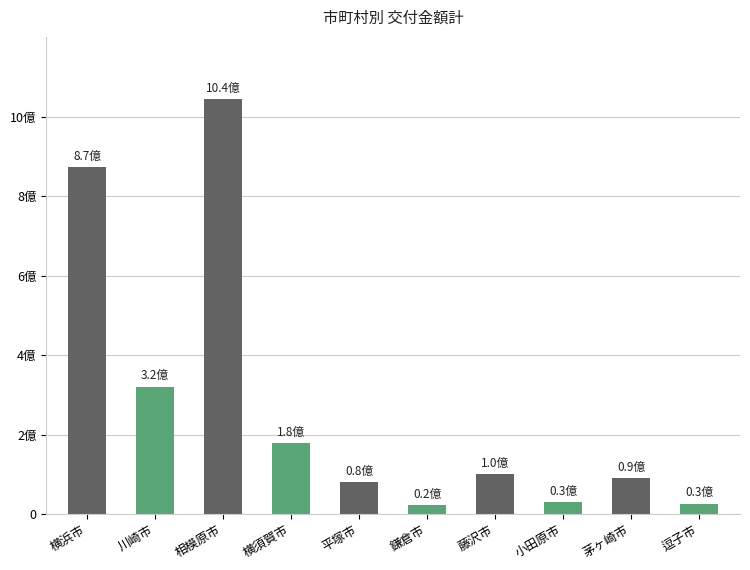

Does the chart contain any negative values?

No